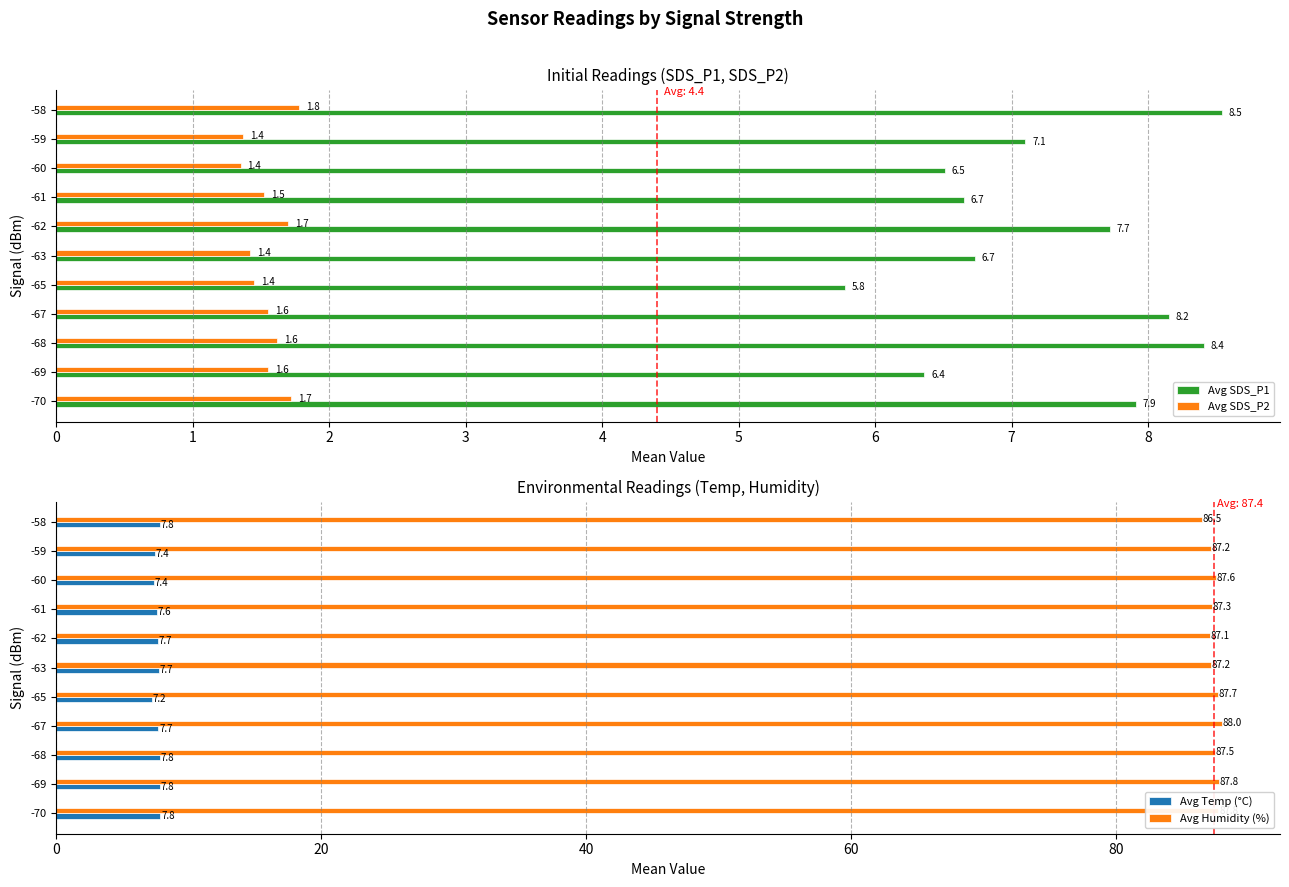

What is the difference between the Avg Humidity (%) values at -62 and -69?

0.7